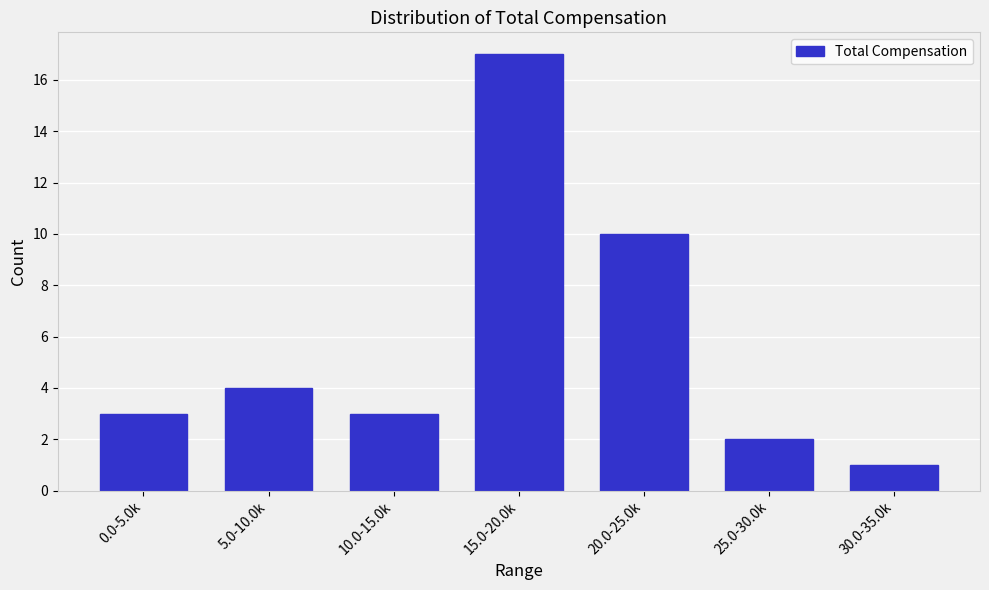

Reading left to right, transcribe all the data shown in this chart.

3	4	3	17	10	2	1